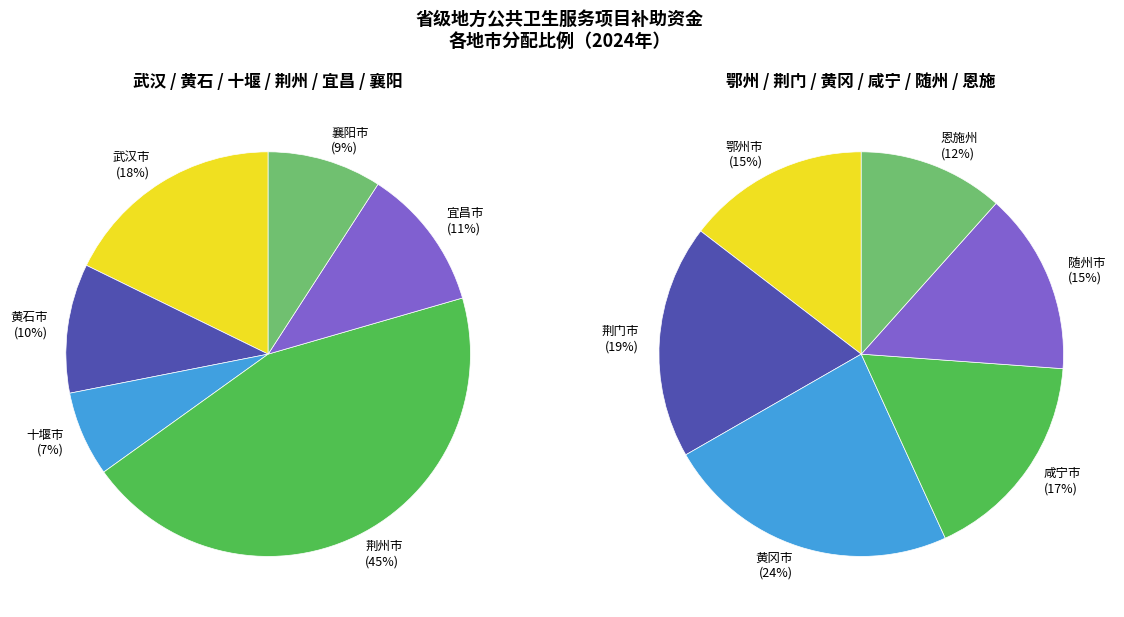

Does 随州市 account for over 50% of the chart?

No